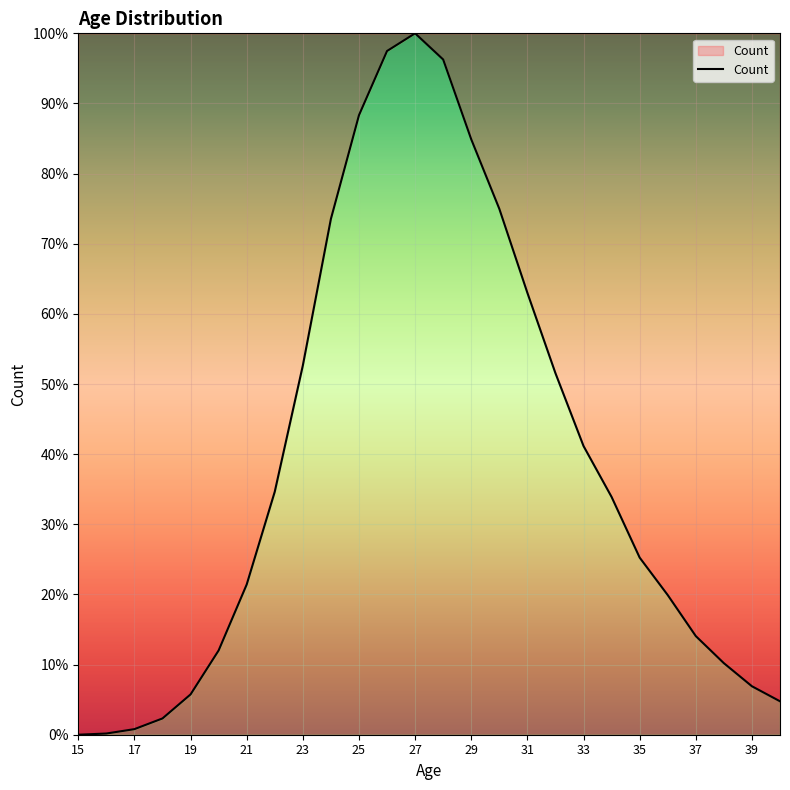

What is the difference between the second highest and second lowest values?

97.3